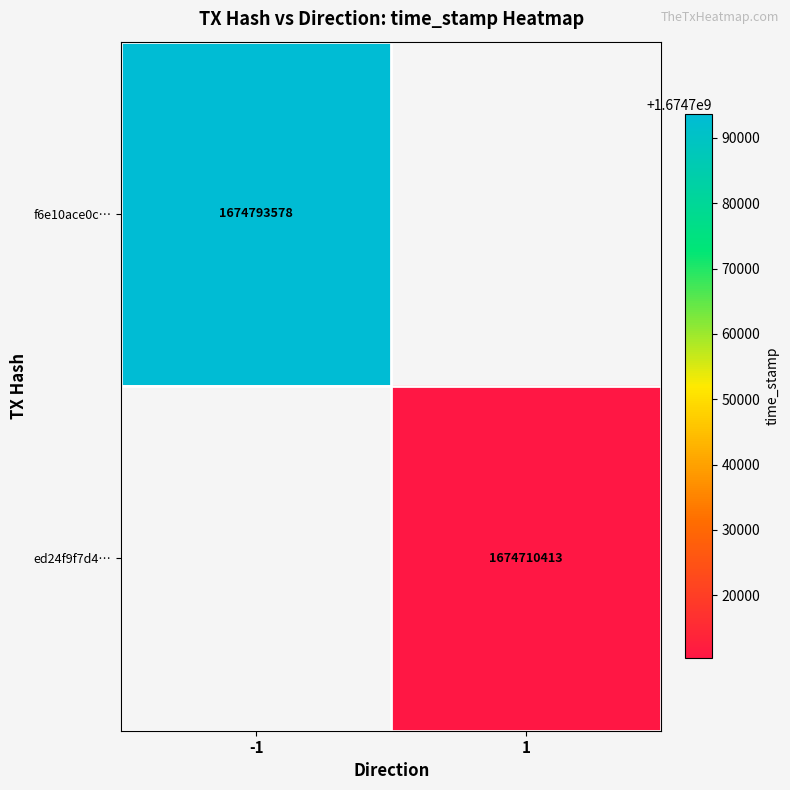

What is the minimum value shown in the chart?

1674710413.0